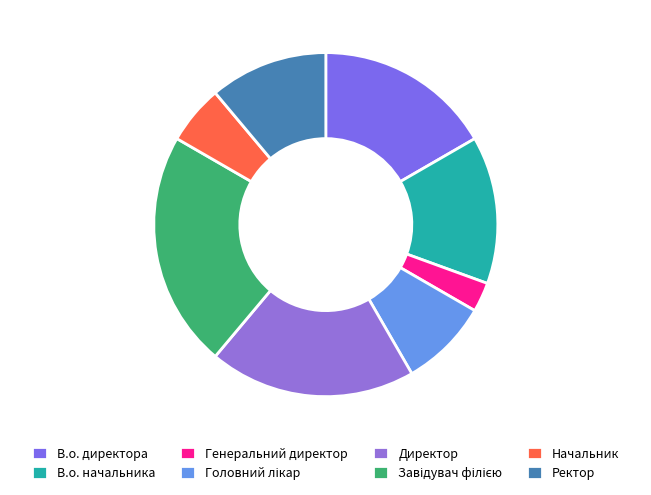

What is the total percentage of В.о. начальника and Начальник?

19.4%